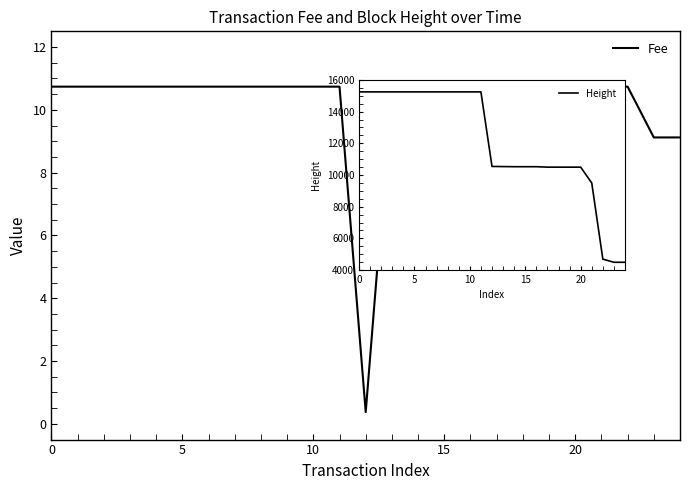

Is this an area chart (filled region under the line)?

No